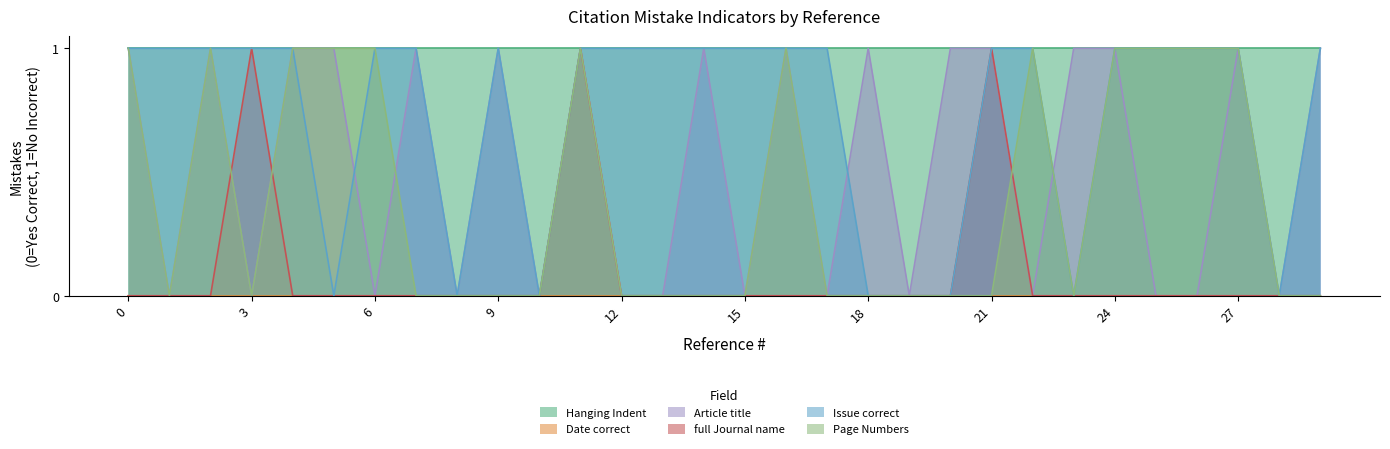

Does the chart display data point markers on the line(s)?

No